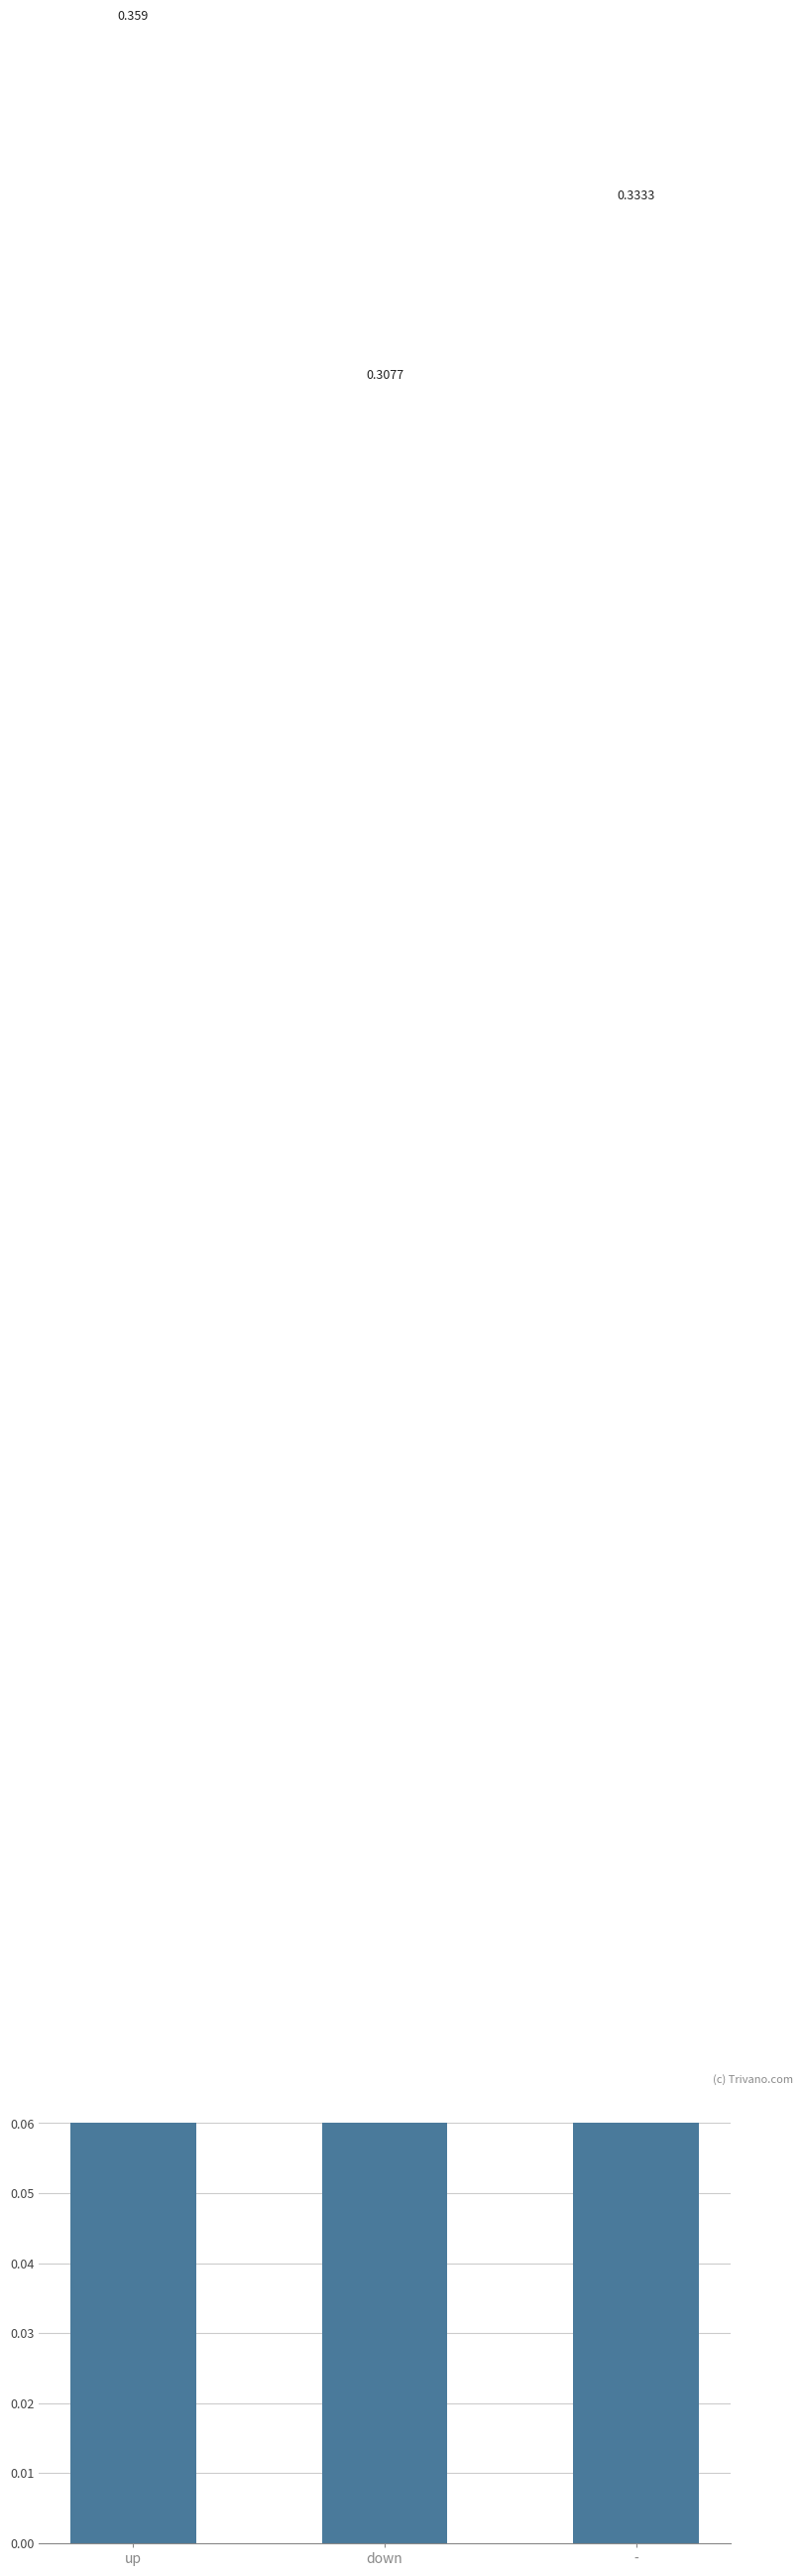

Is it true that the value at up is 0.1?

False